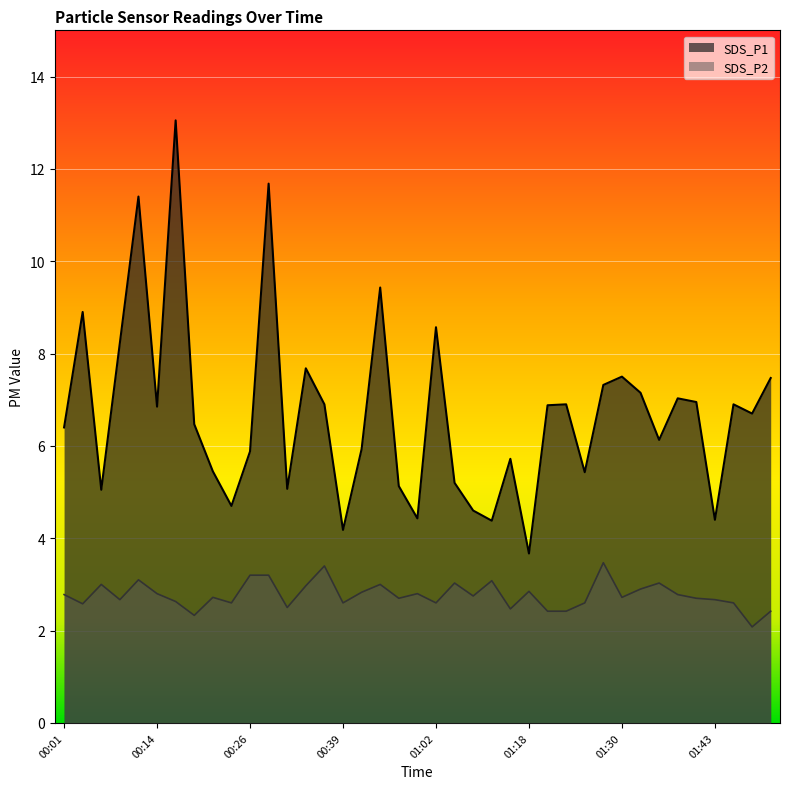

Is the value of SDS_P1 at 01:25 greater than the value of SDS_P2 at 00:24?

Yes